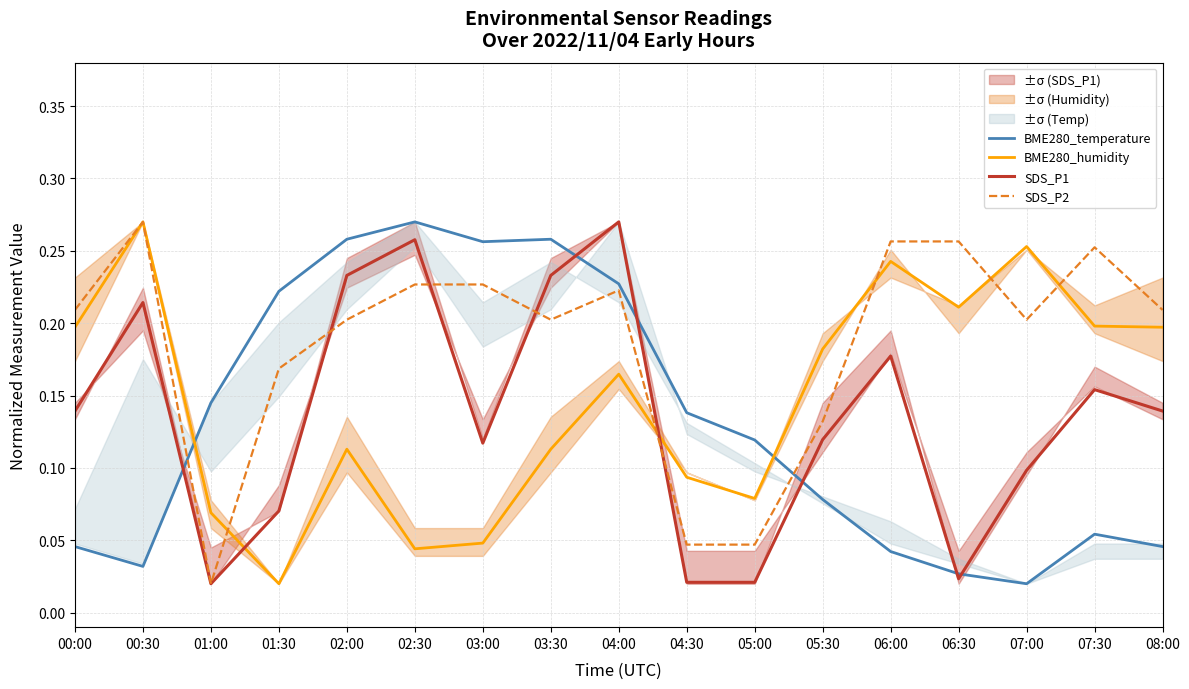

What is the difference between the highest and lowest values at 07:30?

0.2